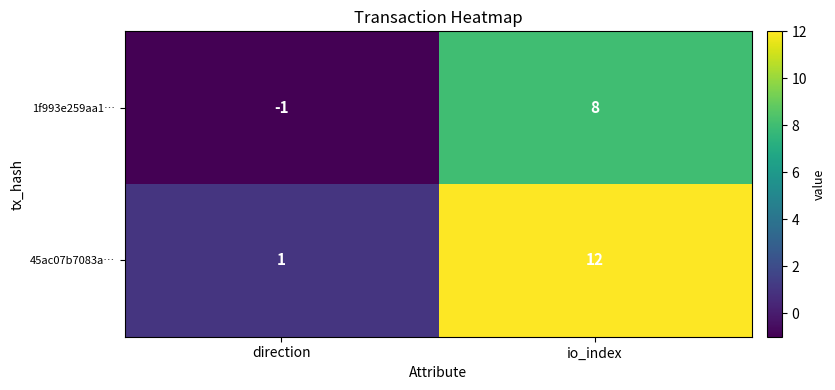

Which series has the largest range (max minus min)?

45ac07b7083a…